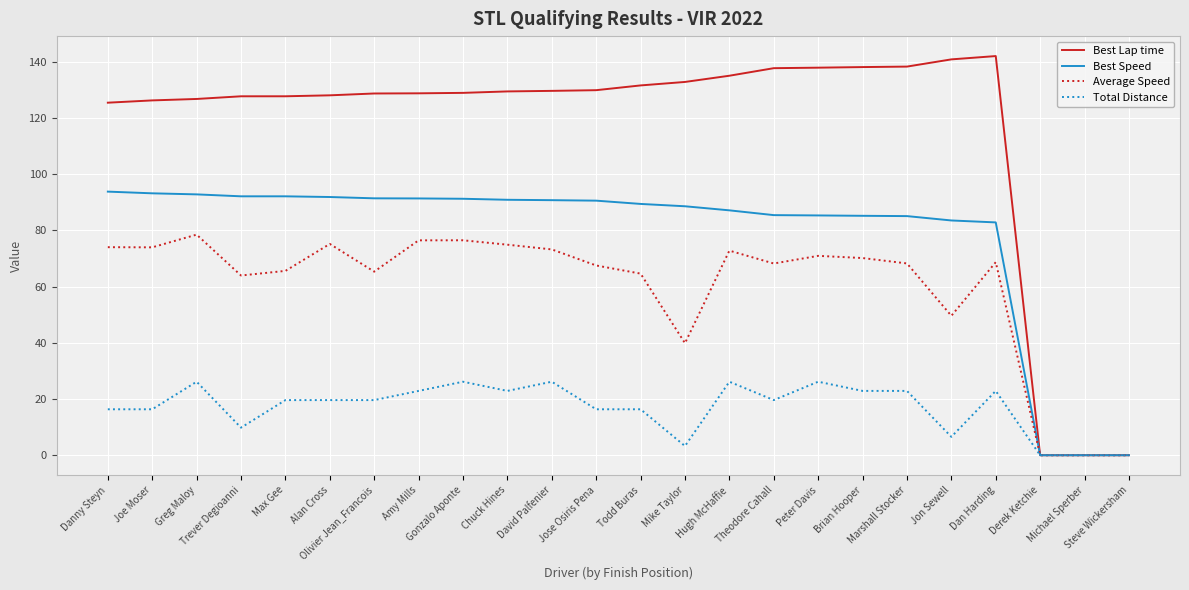

Is it true that Best Speed equals 93.2 at Joe Moser?

True